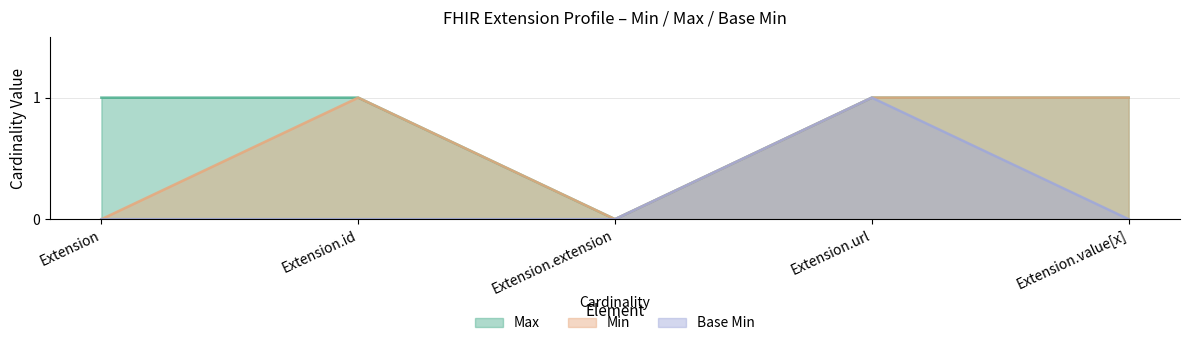

The Base Min series shows 0 at Extension. True or false?

False